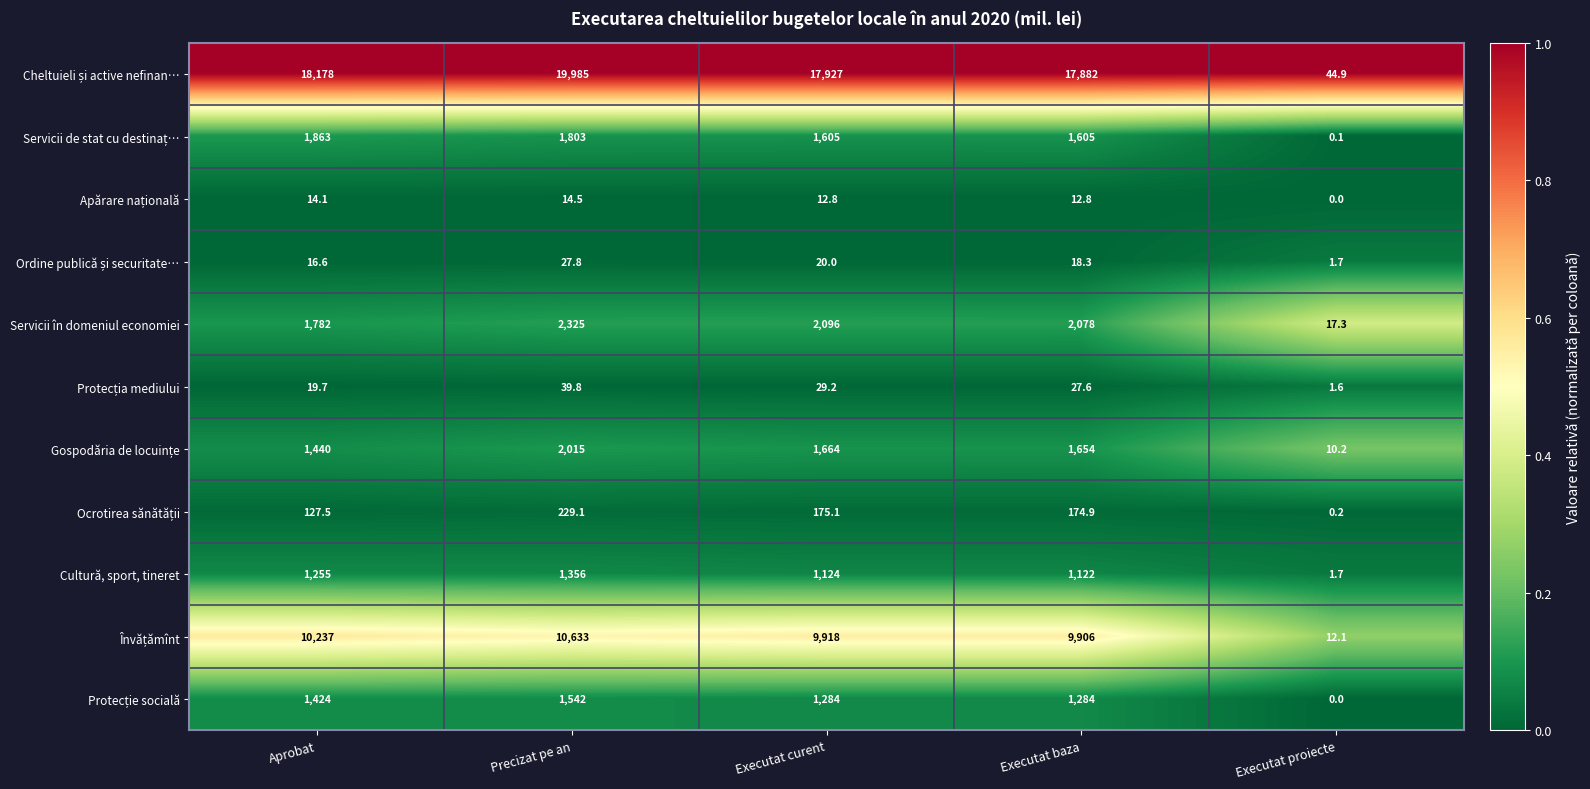

Which category has the lowest value across all series?

Executat proiecte